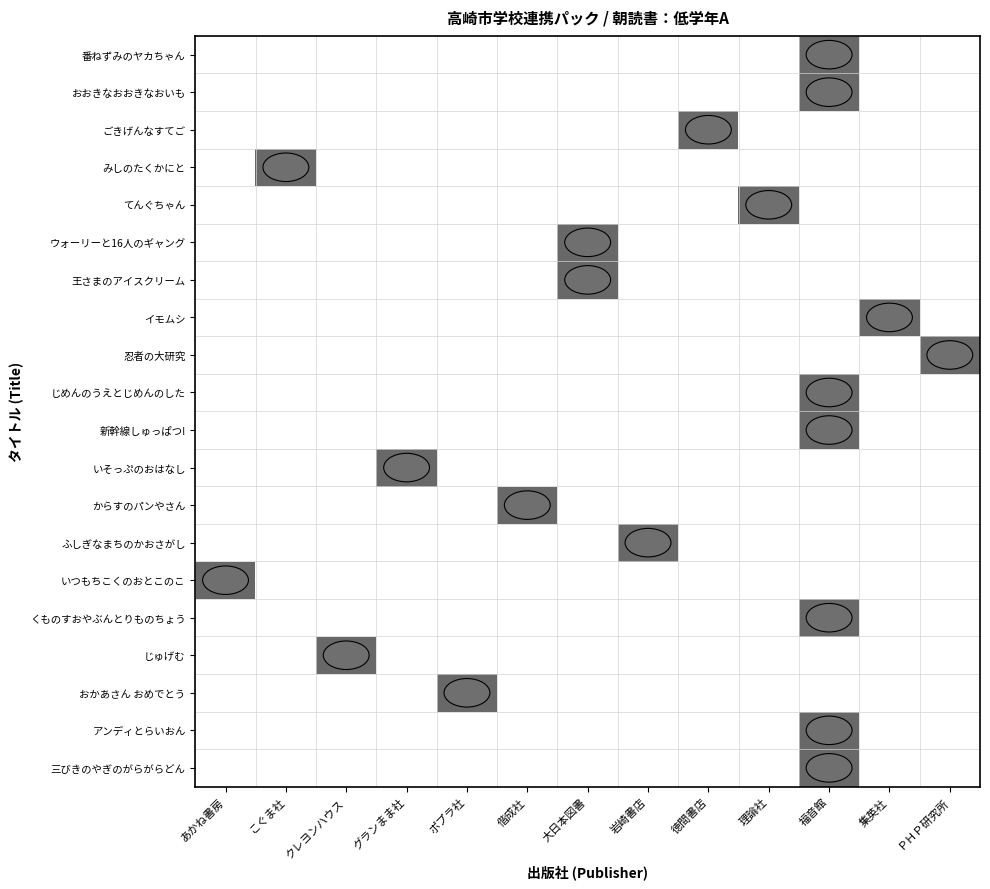

At which category is the sum across all series the highest?

福音館